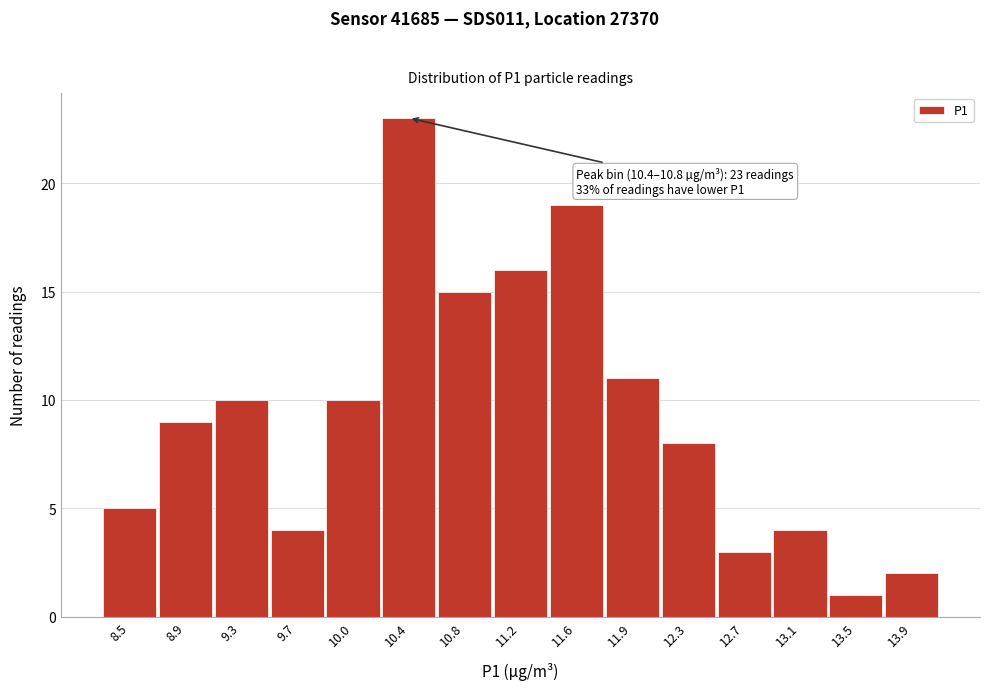

Reading left to right, transcribe all the data shown in this chart.

5	9	10	4	10	23	15	16	19	11	8	3	4	1	2